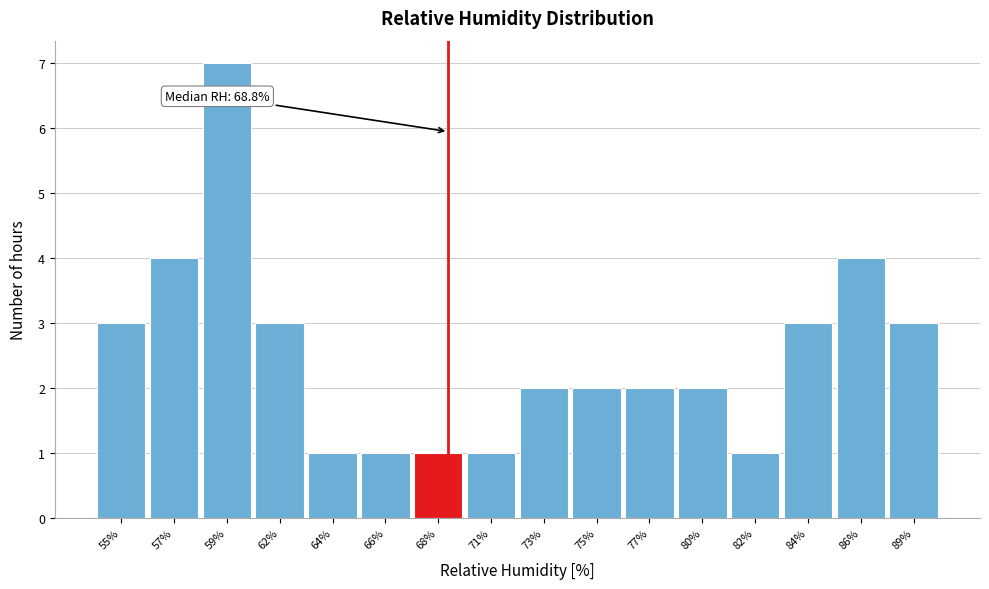

Reading left to right, list all the values displayed in this chart.

55%=3	57%=4	59%=7	62%=3	64%=1	66%=1	68%=1	71%=1	73%=2	75%=2	77%=2	80%=2	82%=1	84%=3	86%=4	89%=3